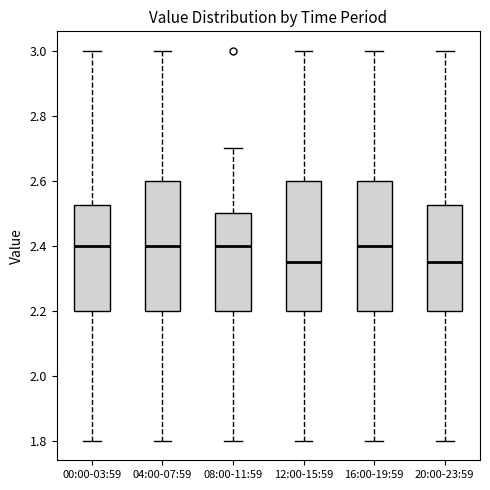

Reading left to right, transcribe this box plot: for each box, give where its median line is, the range the box spans, and where its two whiskers end, as read against the y-axis. The values are not printed on the chart, so give them approximately, as read against the axis.

00:00-03:59: median 2.40, box 2.20 to 2.52, whiskers 1.80 to 3.00
04:00-07:59: median 2.40, box 2.20 to 2.60, whiskers 1.80 to 3.00
08:00-11:59: median 2.40, box 2.20 to 2.50, whiskers 1.80 to 2.70
12:00-15:59: median 2.36, box 2.20 to 2.60, whiskers 1.80 to 3.00
16:00-19:59: median 2.40, box 2.20 to 2.60, whiskers 1.80 to 3.00
20:00-23:59: median 2.36, box 2.20 to 2.52, whiskers 1.80 to 3.00